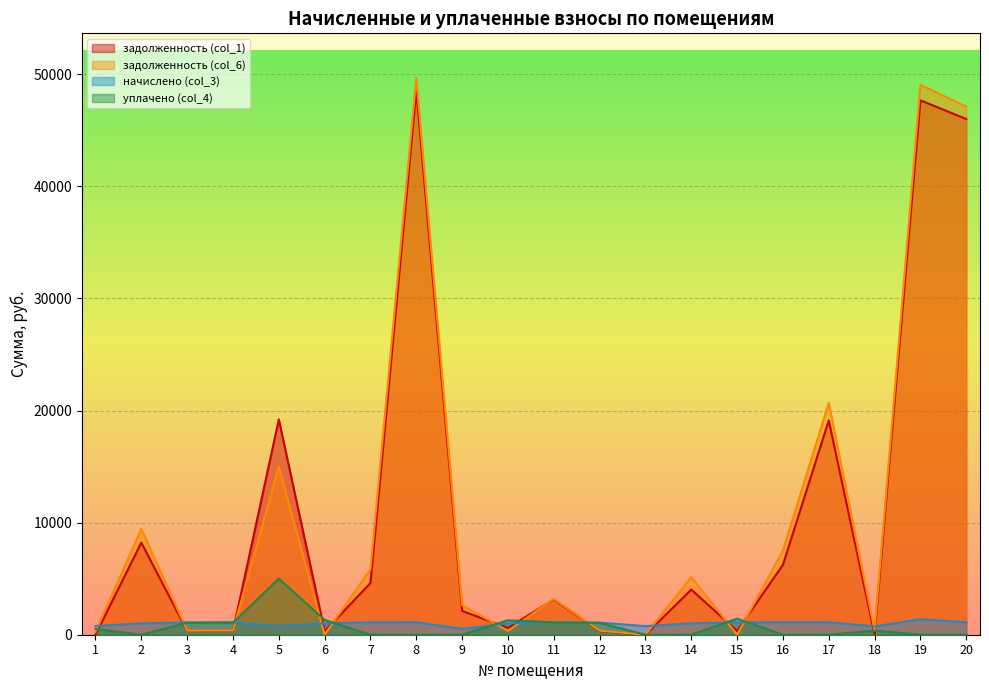

How many values in задолженность (col_1) are above zero?

17